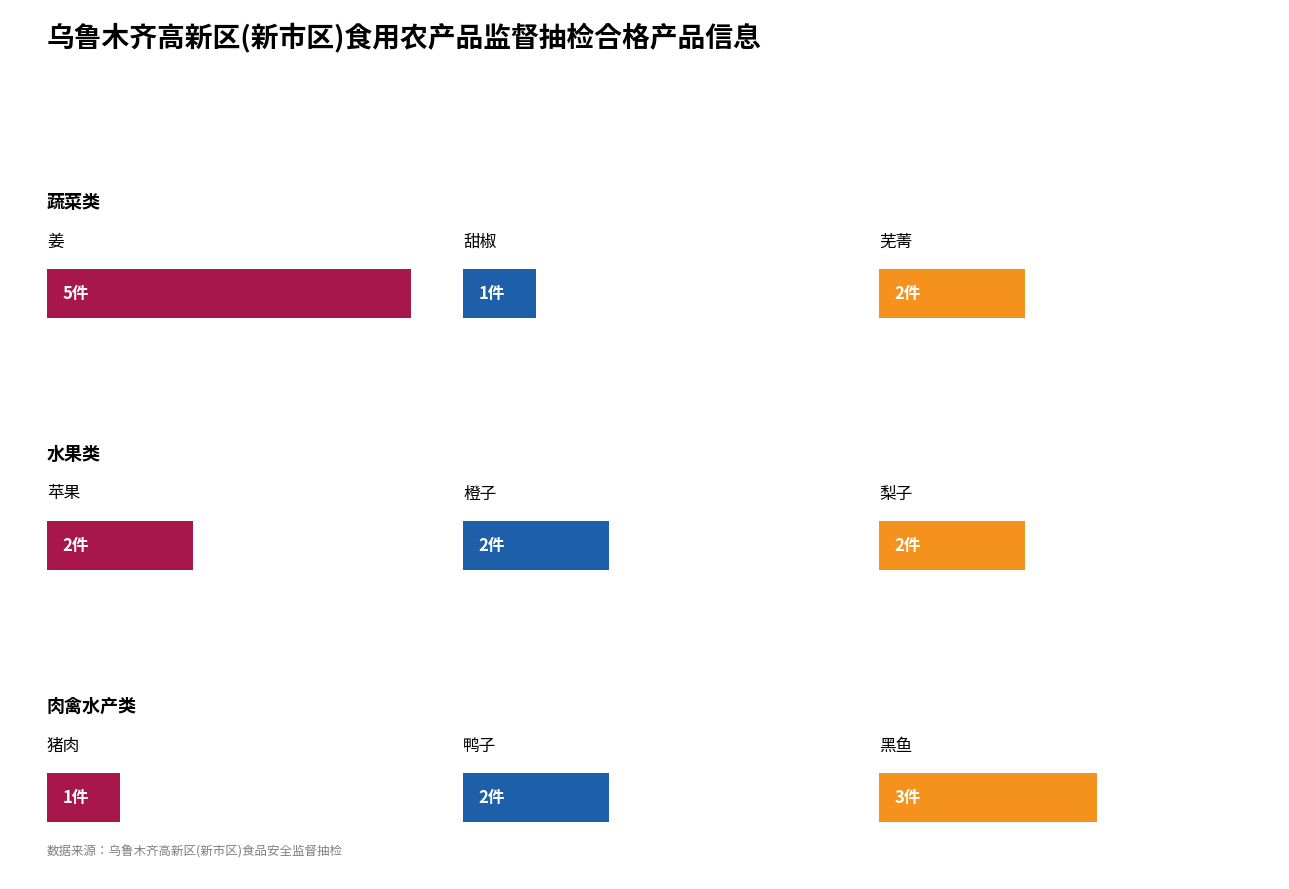

Reading right to left, what are all the values shown in this chart?

3	2	1	2	2	2	2	1	5